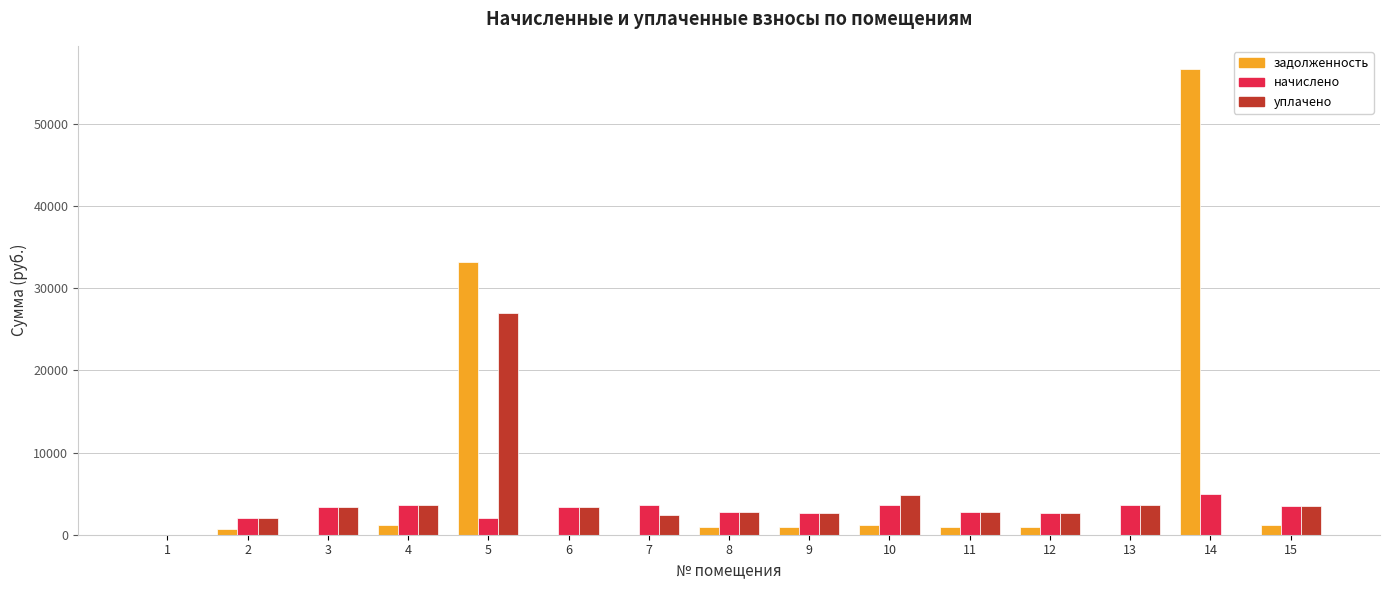

How many positive values does the начислено series have?

14